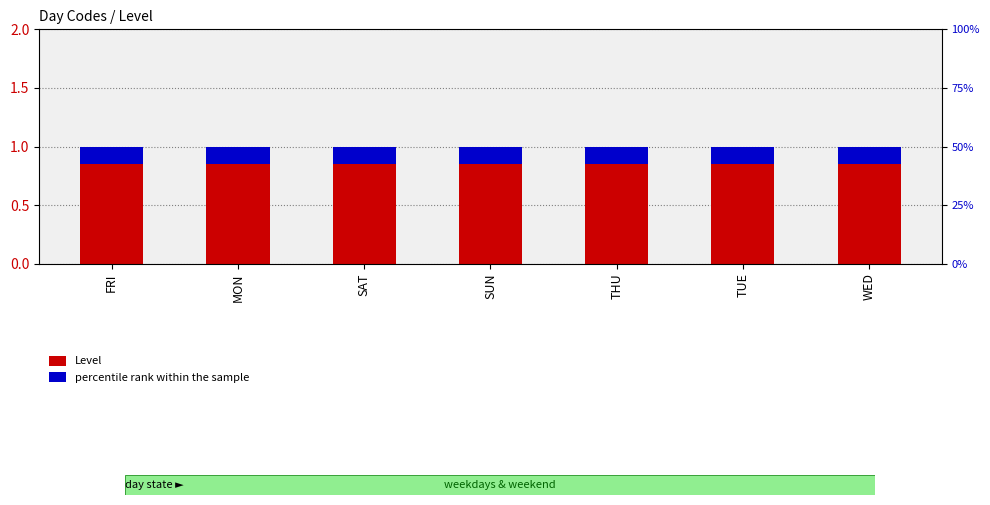

Between TUE and MON, which is larger?

TUE